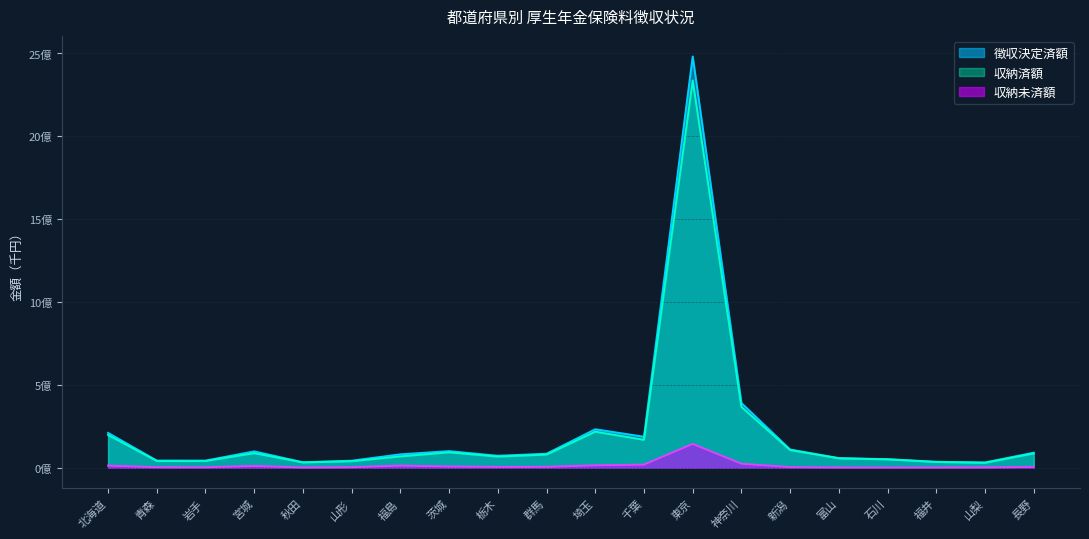

At which category is the sum across all series the highest?

東京